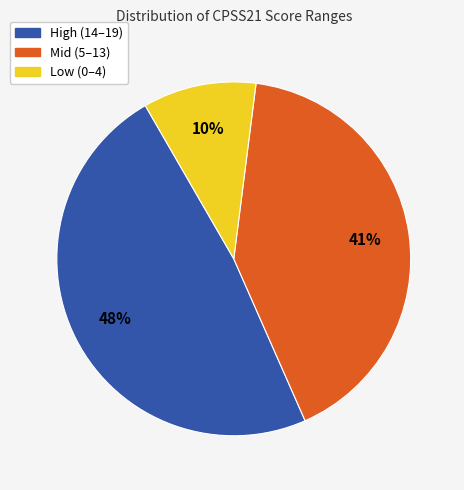

To the nearest percent, what is the average slice percentage?

33%